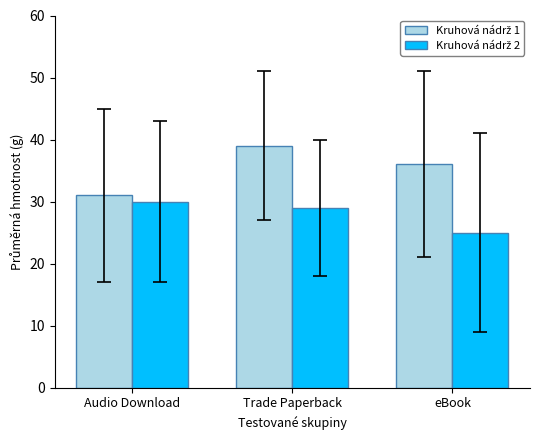

What is the label of the 1st bar from the left?

Audio Download